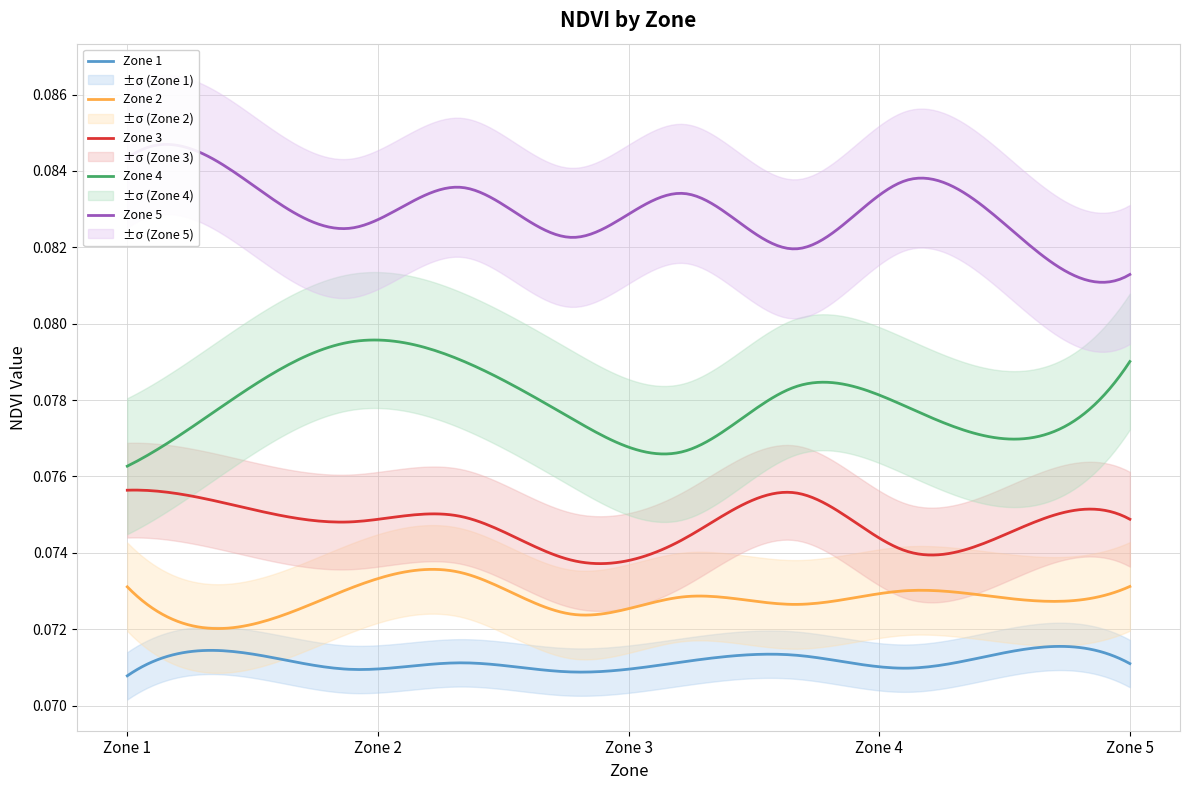

Which series has the largest total across all categories?

Zone 5